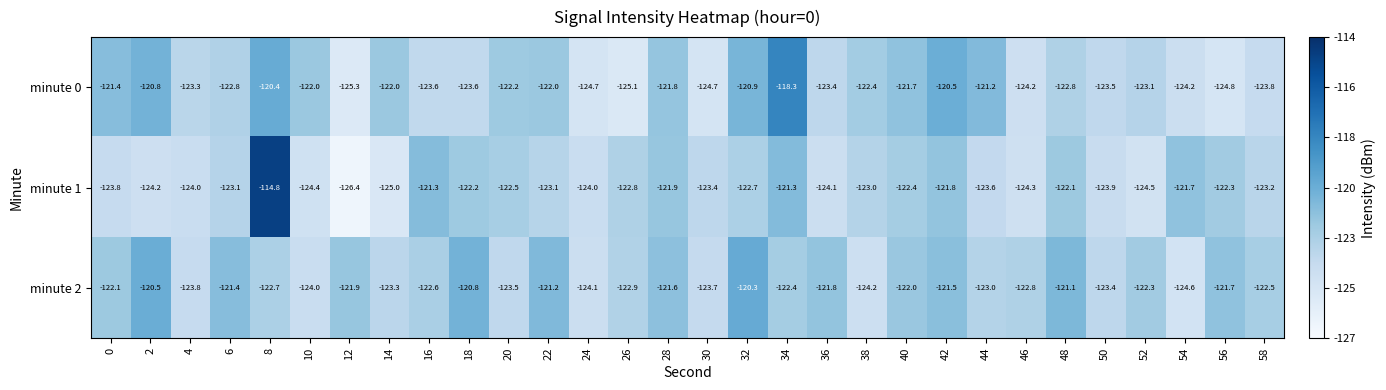

Rank the series by their average value, from highest to lowest.

minute 2, minute 0, minute 1